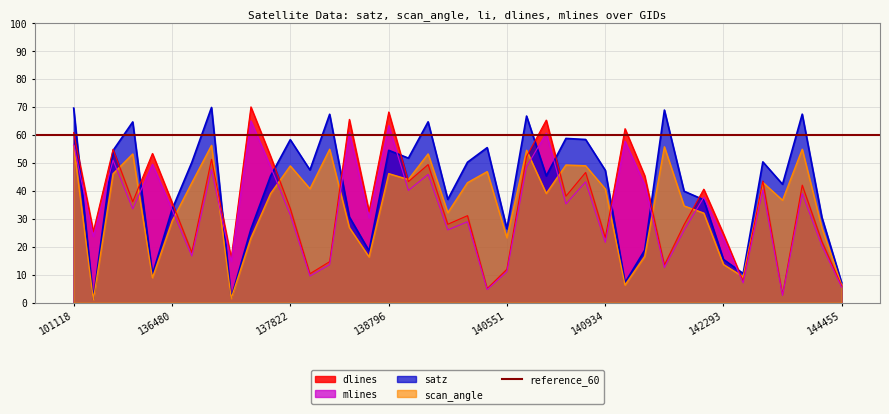

What is the total value across all series at 139783?

153.1